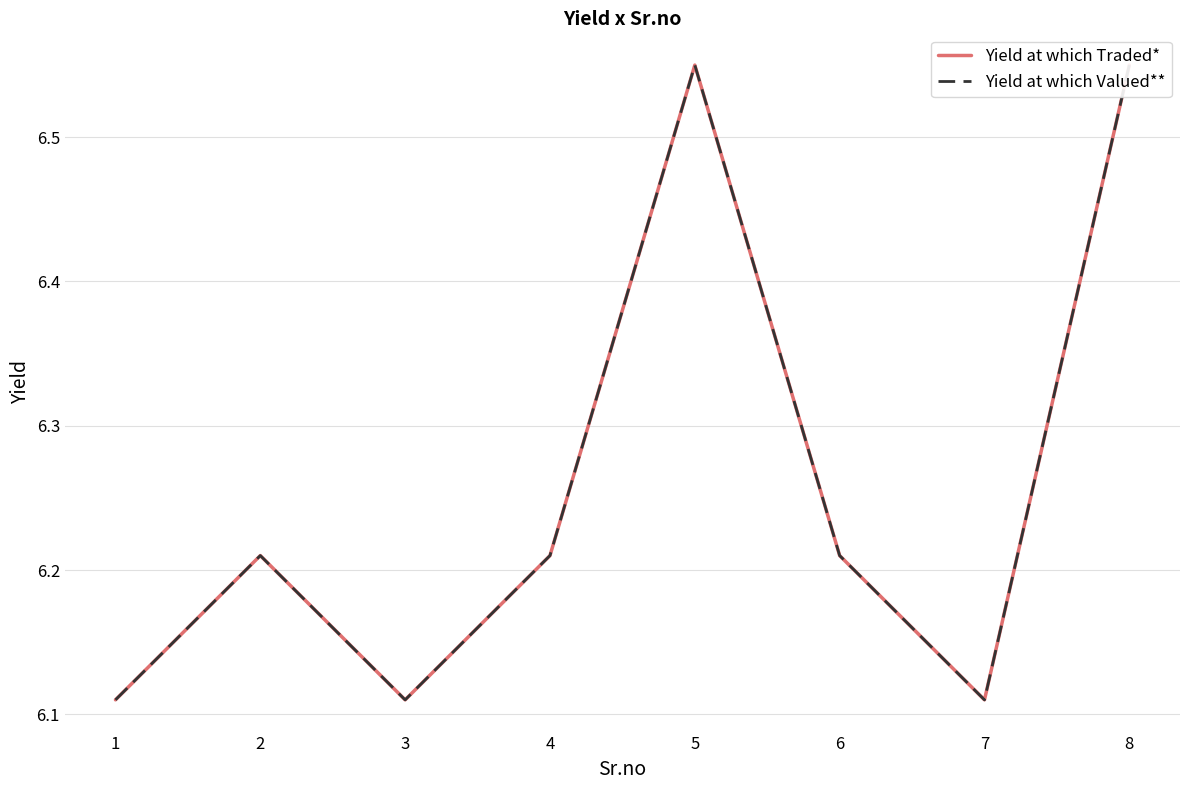

The value of Yield at which Valued** at 5 is 3.4. True or false?

False